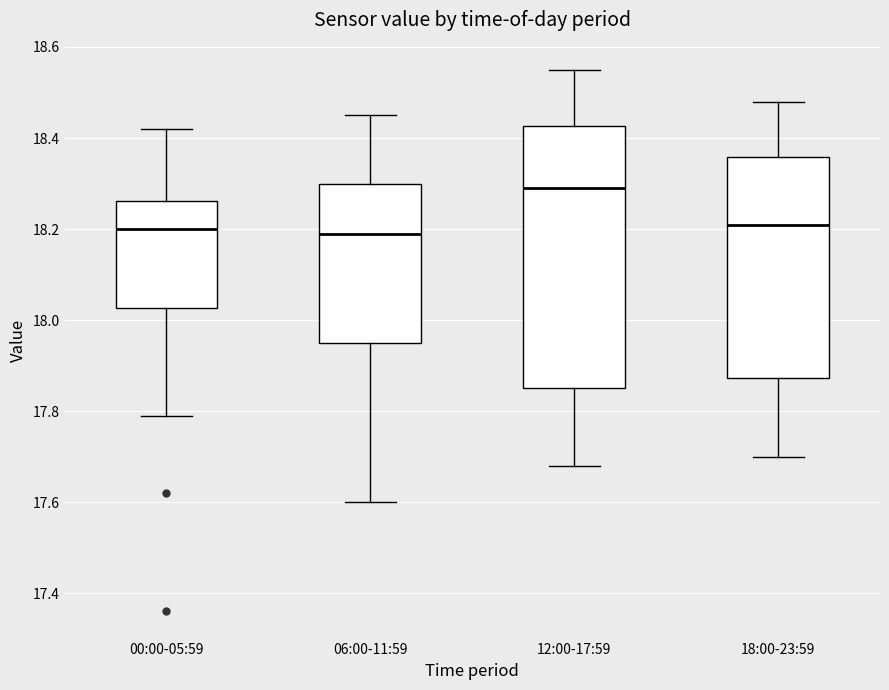

Reading left to right, read every box against the y-axis: the position of its median line, the range the box covers, and the ends of its whiskers. The values are not printed on the chart, so give them approximately, as read against the axis.

00:00-05:59: median 18.20, box 18.02 to 18.26, whiskers 17.80 to 18.42
06:00-11:59: median 18.20, box 17.96 to 18.30, whiskers 17.60 to 18.46
12:00-17:59: median 18.30, box 17.86 to 18.42, whiskers 17.68 to 18.56
18:00-23:59: median 18.22, box 17.88 to 18.36, whiskers 17.70 to 18.48